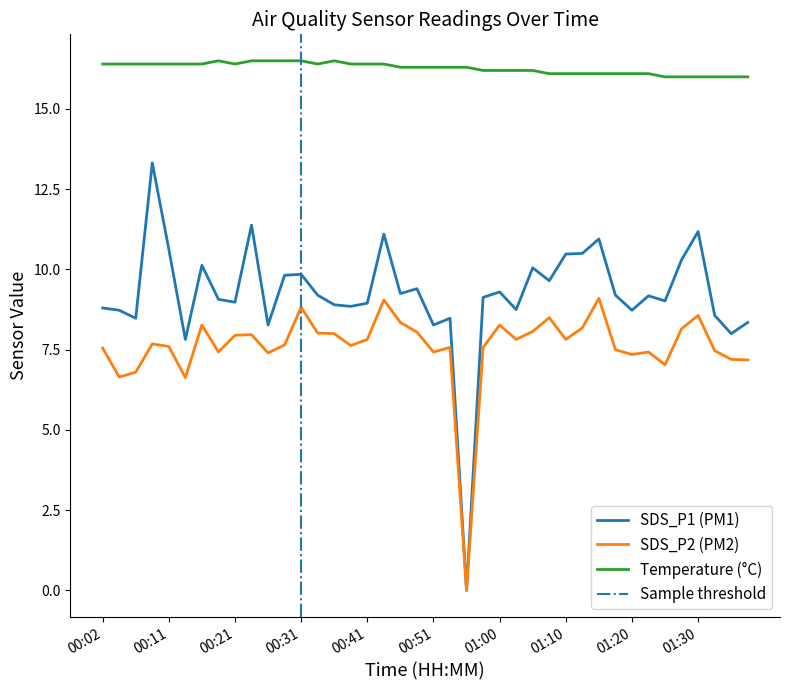

At which category does Temp reach its first local valley?

00:21